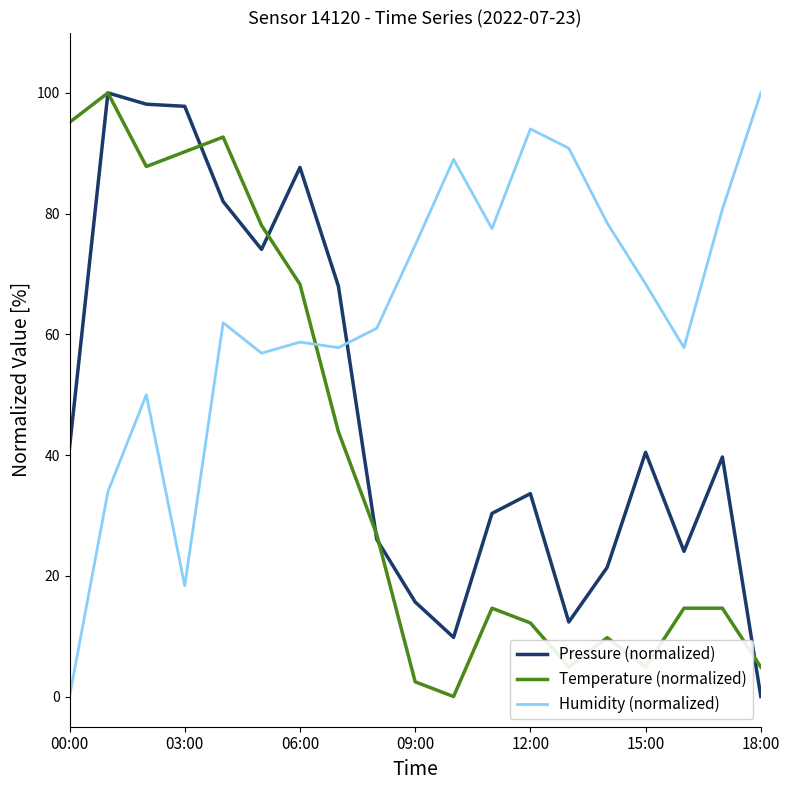

How many lines are shown in the chart?

3